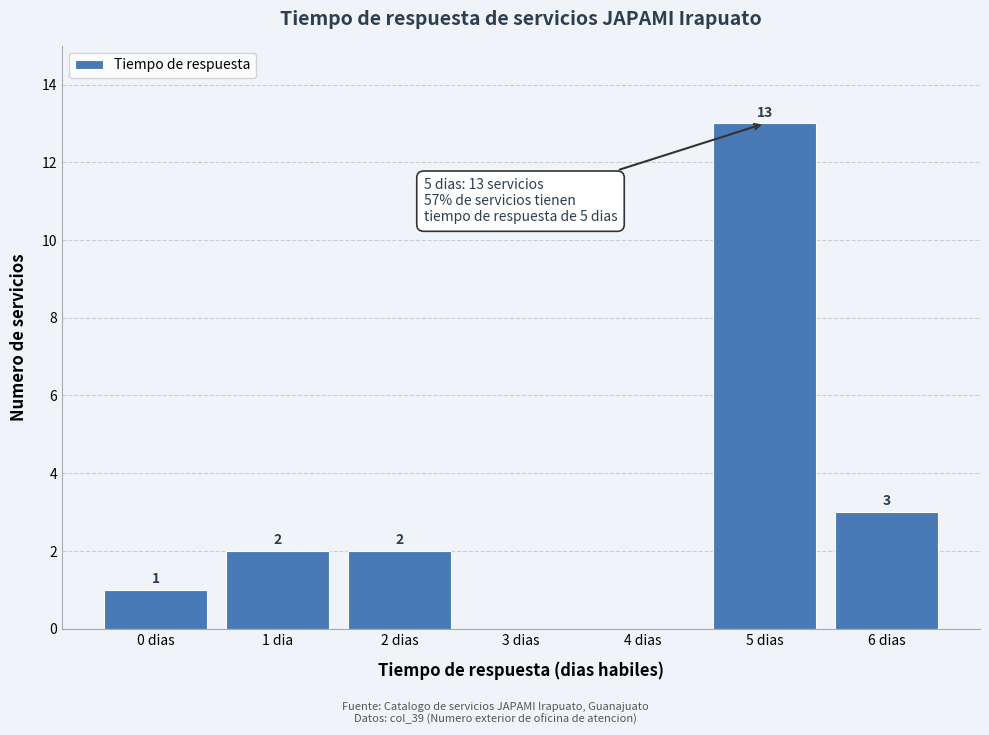

Reading left to right, transcribe all the data shown in this chart.

0 dias=1	1 dia=2	2 dias=2	3 dias=0	4 dias=0	5 dias=13	6 dias=3